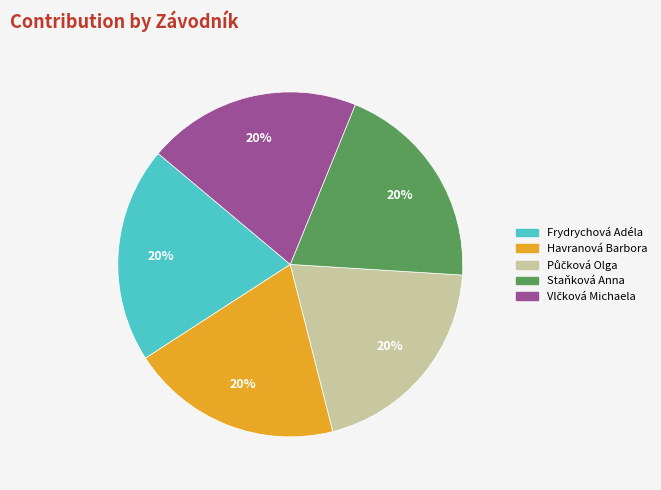

To the nearest percent, what portion does Staňková Anna represent?

20%